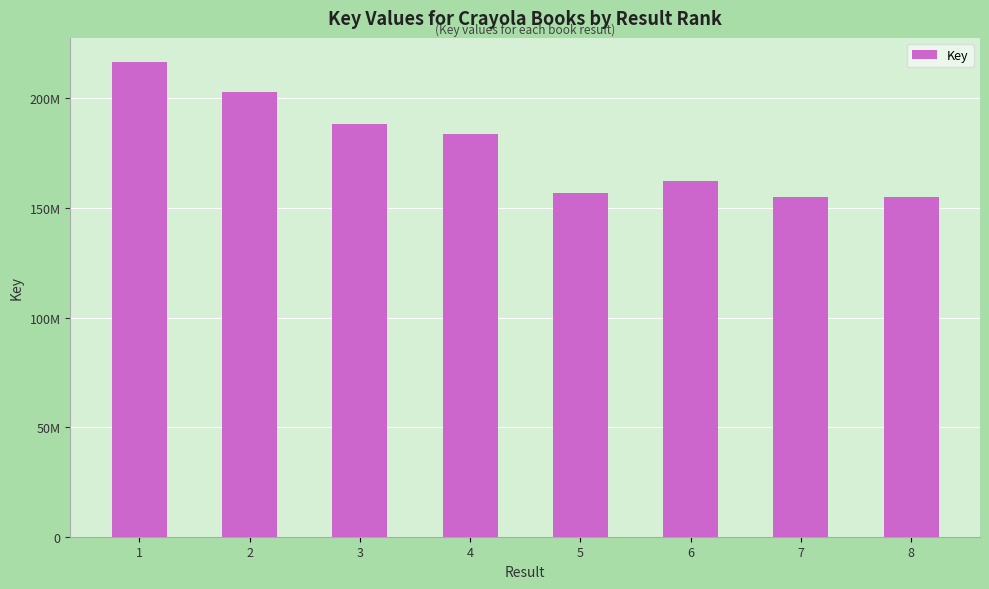

What is the sum of the values at 8 and 3?

343447320